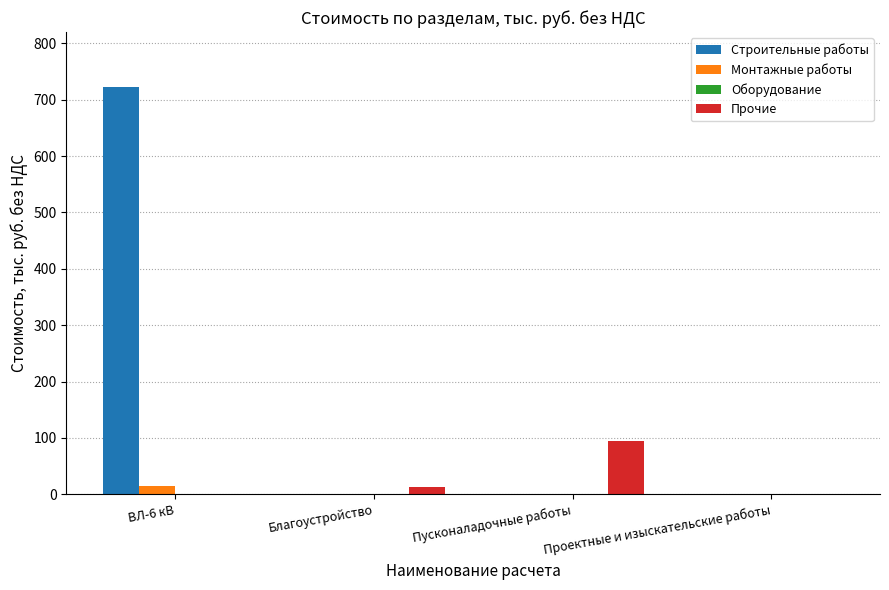

Count the number of data series in this chart.

3